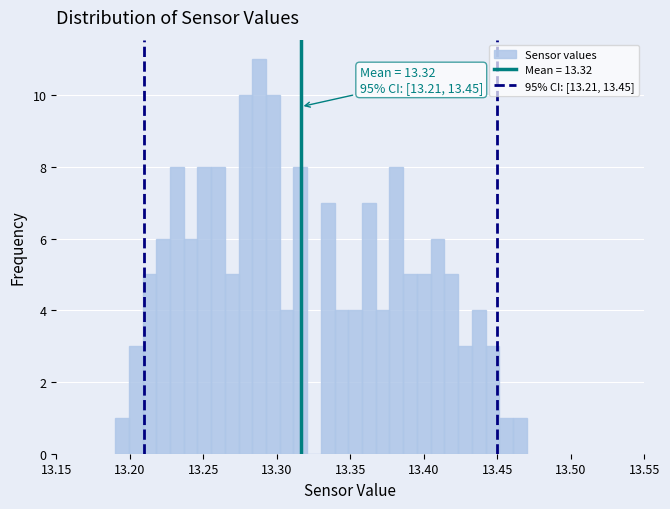

Around what value on the x-axis is the tallest bar? Give the approximate position of its centre, as read against the axis.

13.290